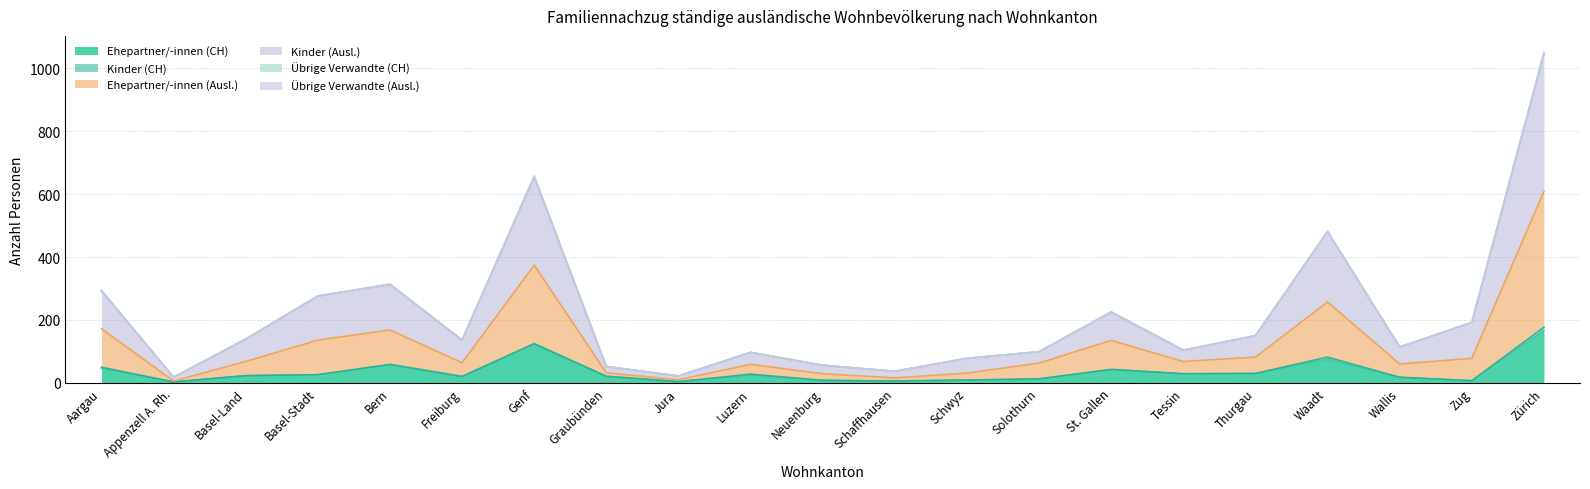

What is the spread (max minus min) of values at Basel-Land?

116